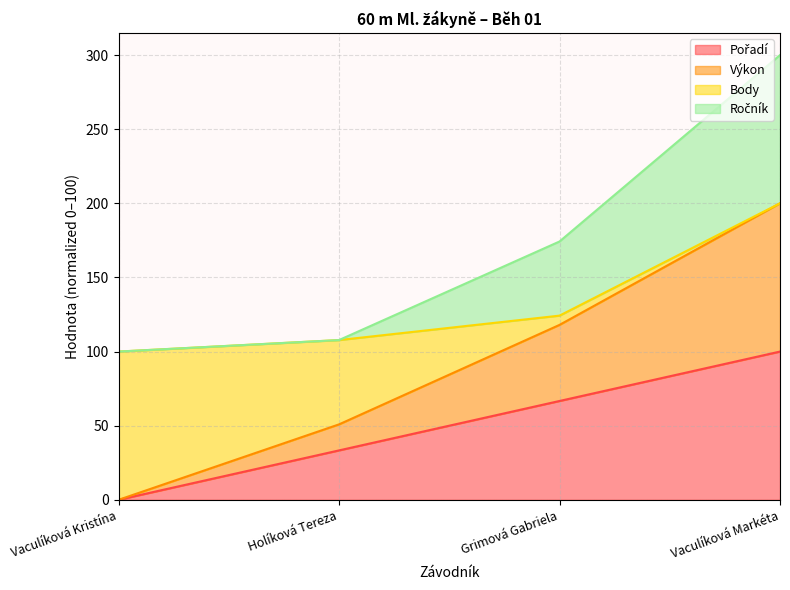

At which category is the sum across all series the highest?

Vaculíková Markéta